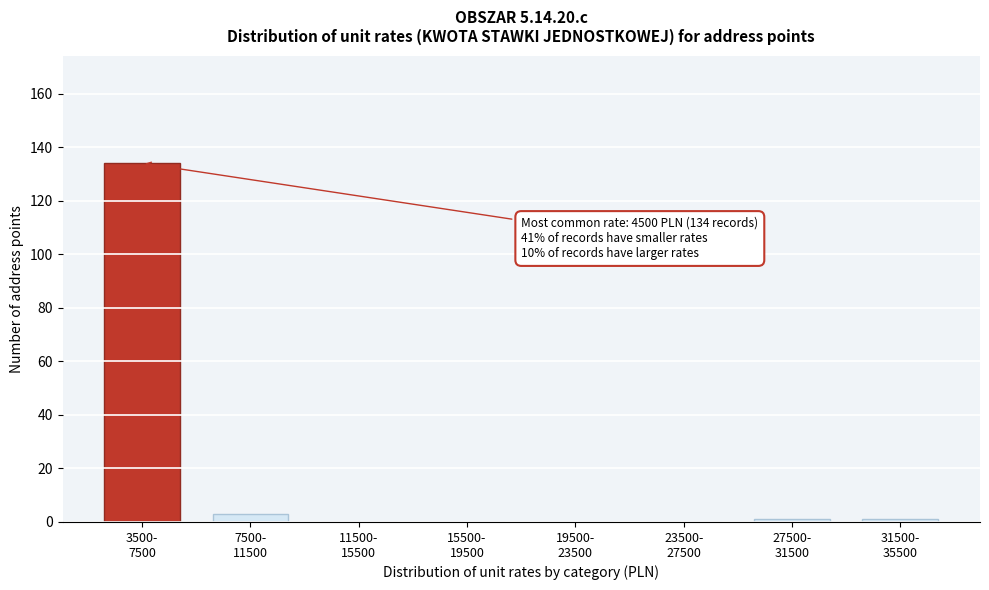

What is the maximum value shown in the chart?

134